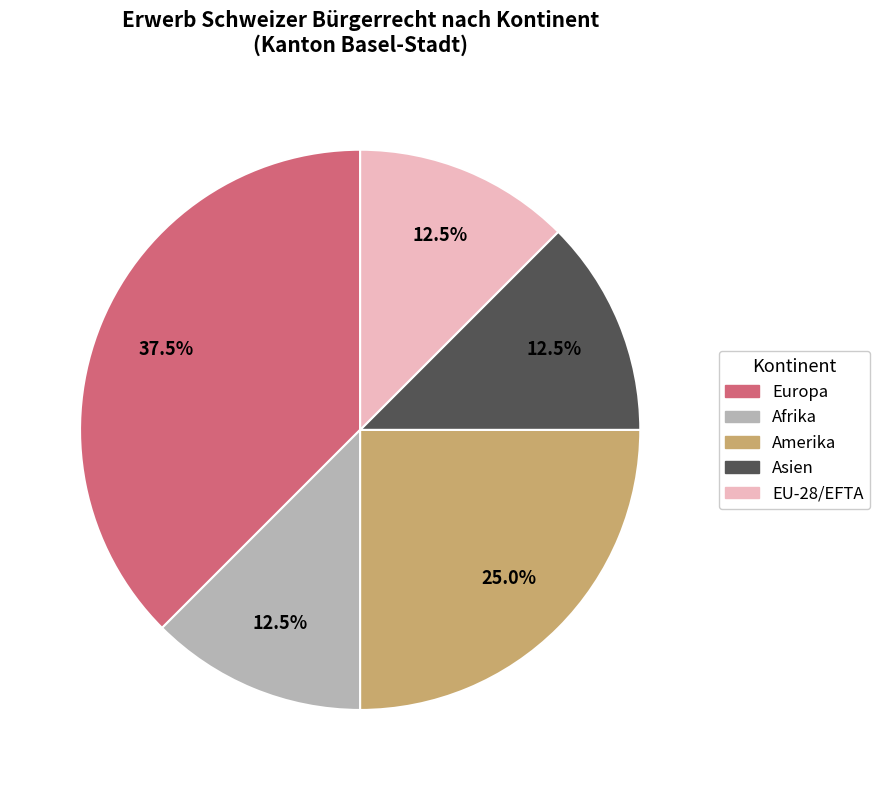

Is Afrika the majority of the pie?

No